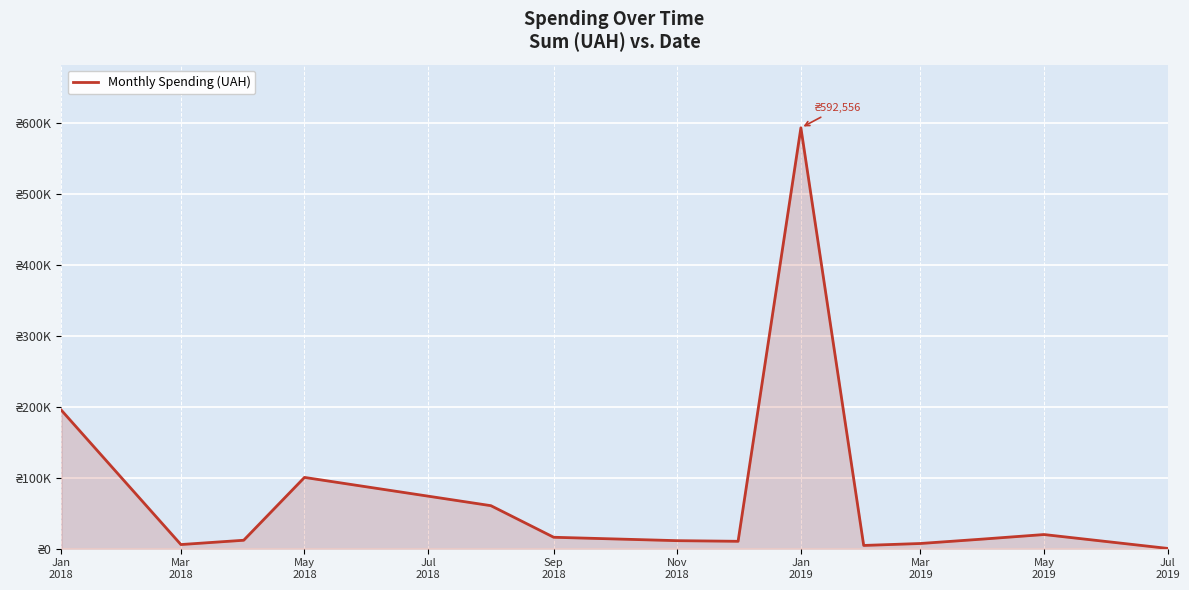

Does the chart have visible grid lines?

Yes